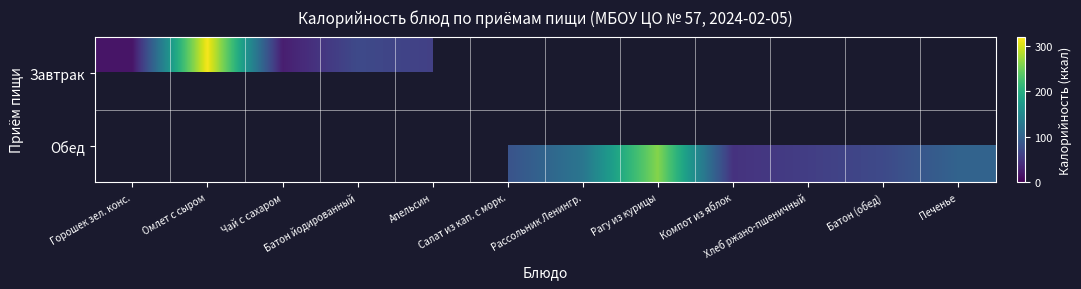

Which category has the highest value across all series?

Омлет с сыром